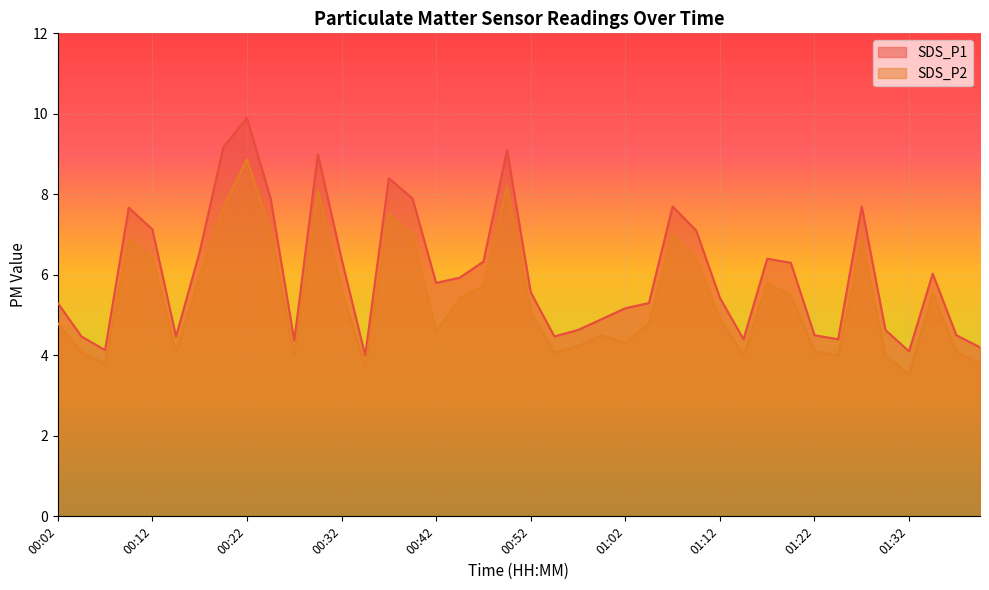

Count the number of categories in the chart.

40